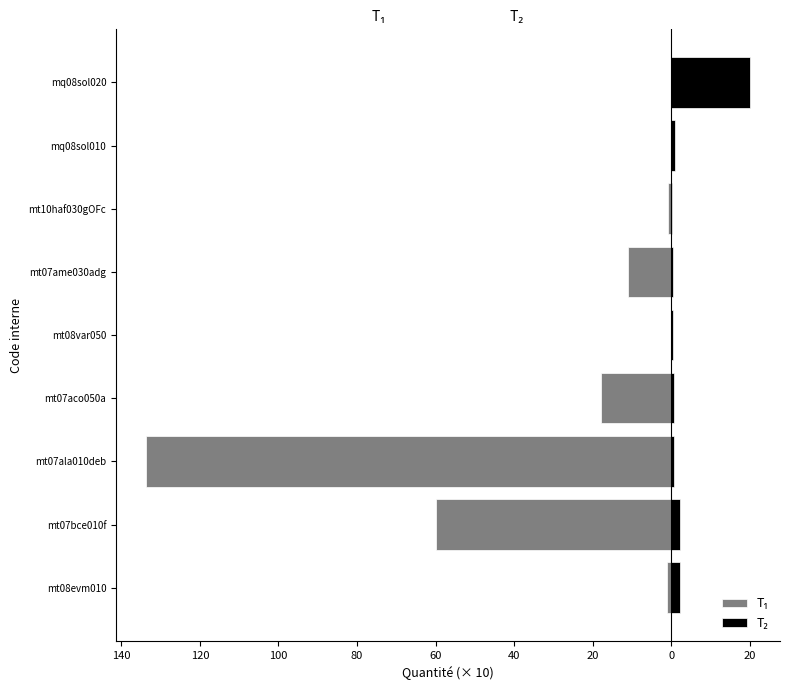

How many data points does each series have?

9